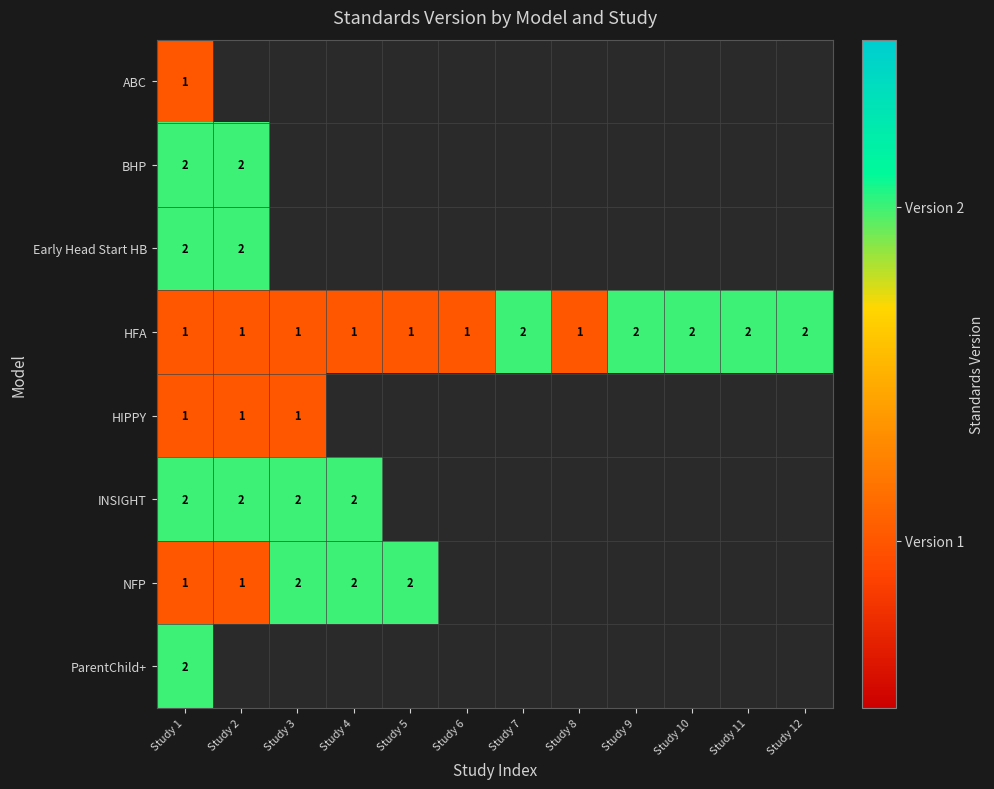

Between Study 3 and Study 2, which is larger?

Study 2